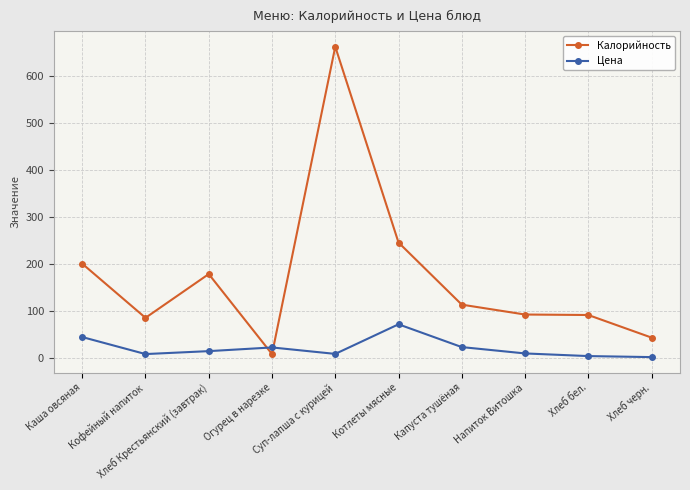

What is the average value of the Калорийность series?

172.6